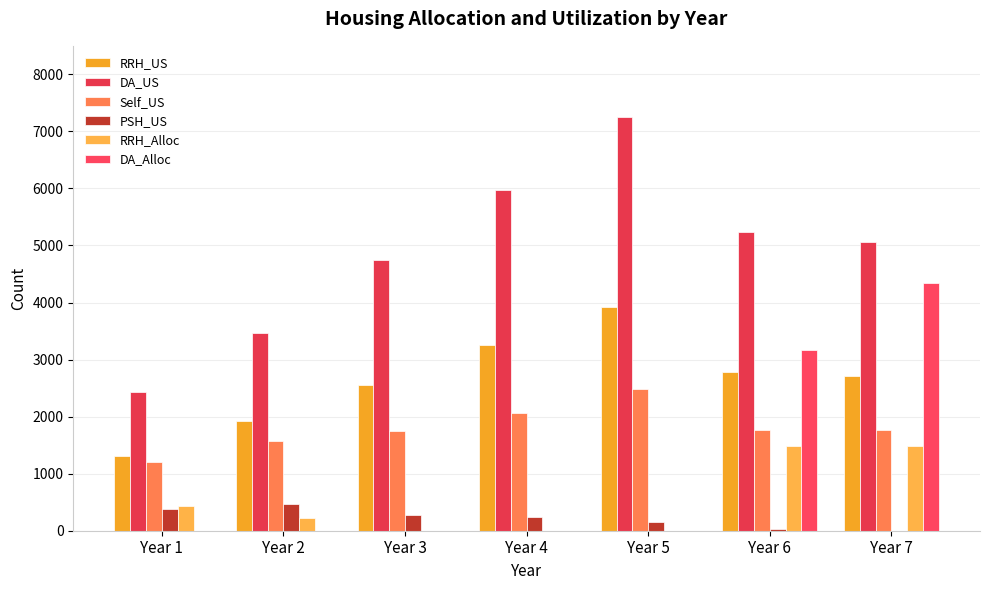

How many groups of bars are there?

7